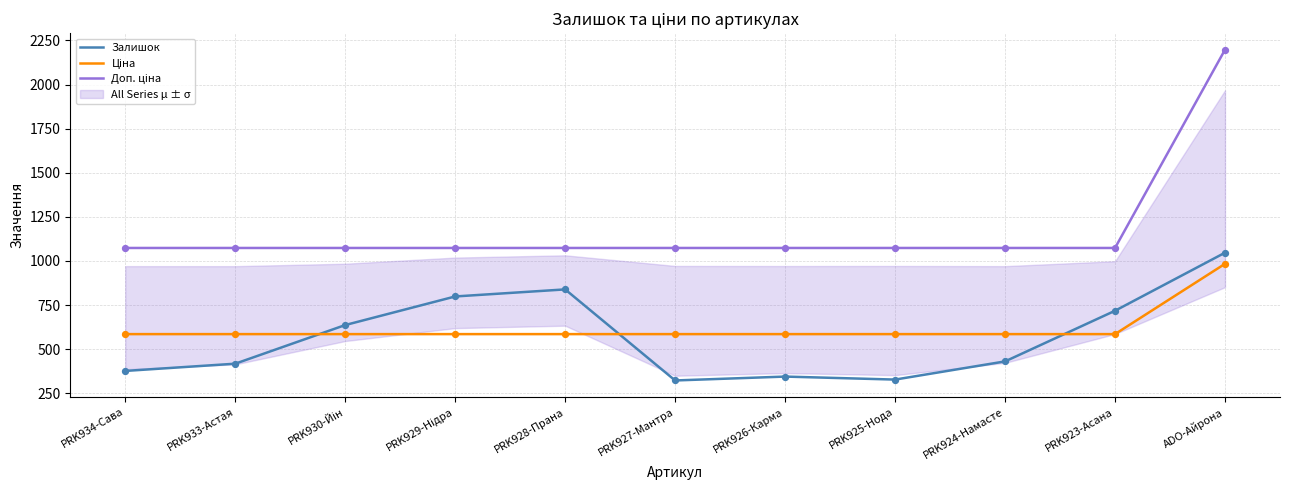

At how many categories does at least one series exceed 916?

11